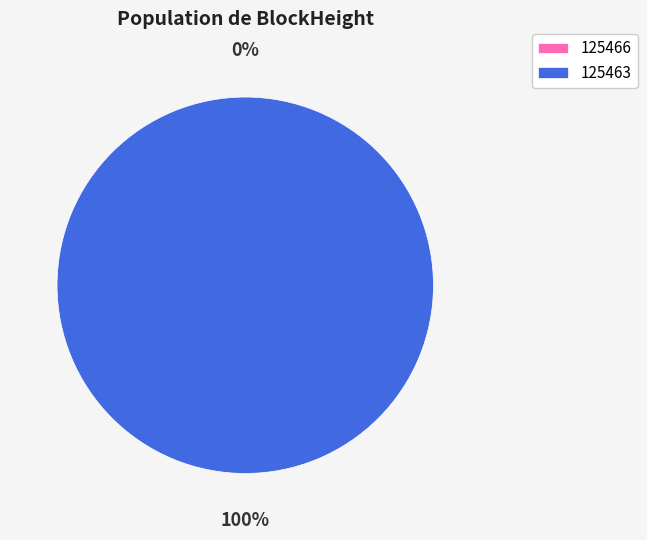

What is the majority slice?

125463